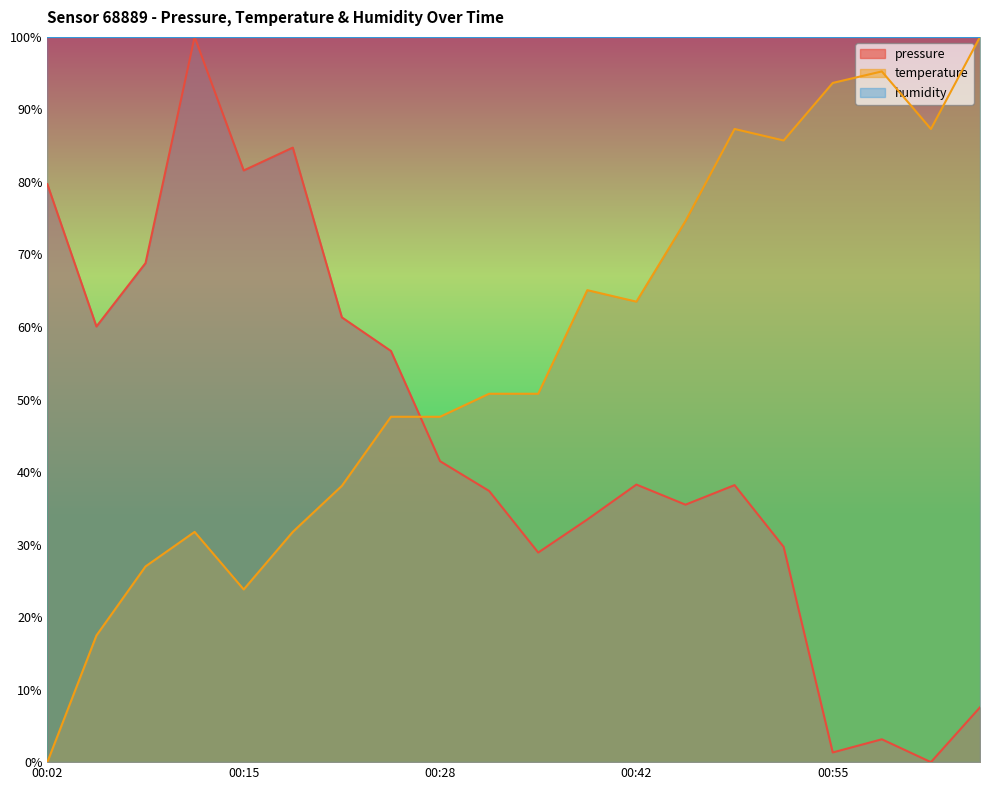

Which category has the lowest value in the temperature series?

00:02